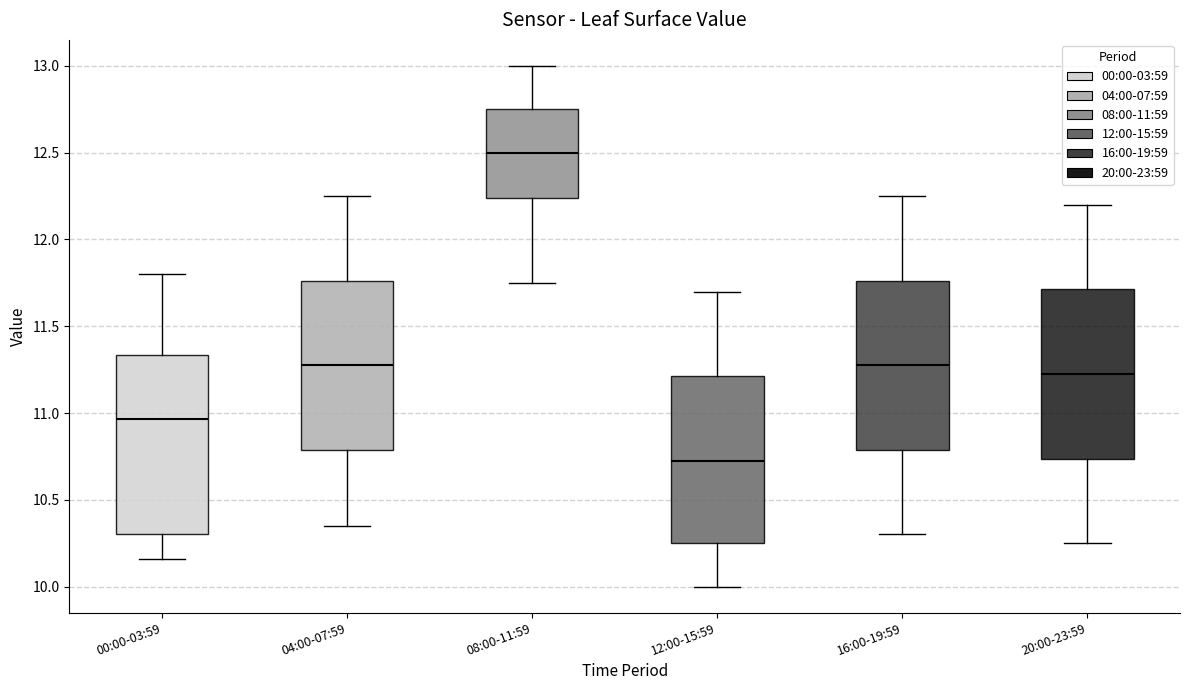

Where is the upper edge of the box for 12:00-15:59 on the y-axis? The values are not printed on the chart, so give them approximately, as read against the axis.

11.20